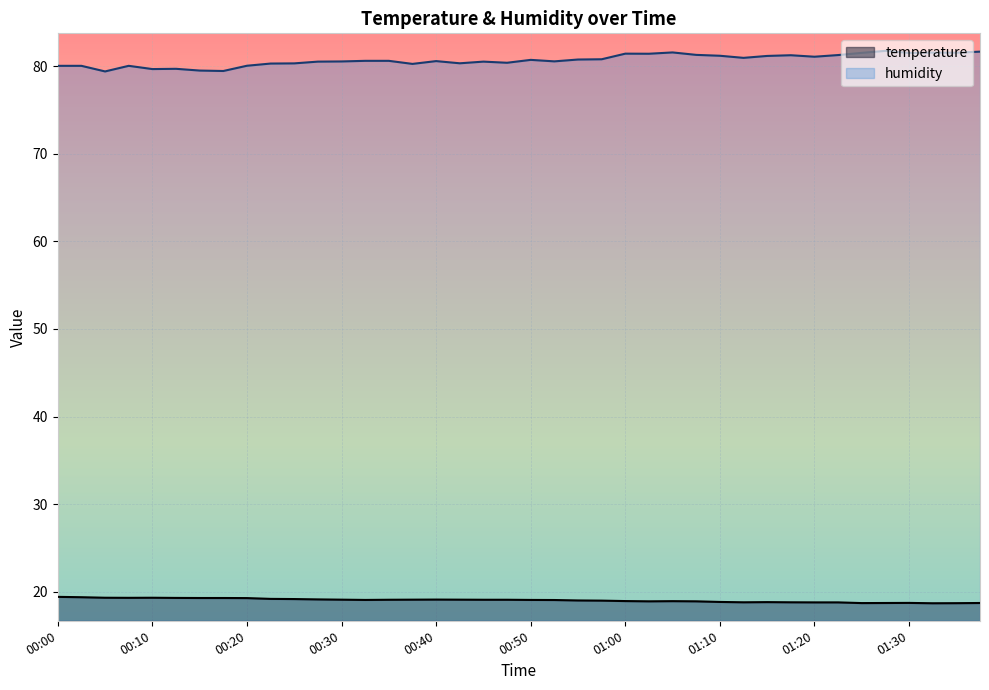

Which series has the largest total across all categories?

humidity